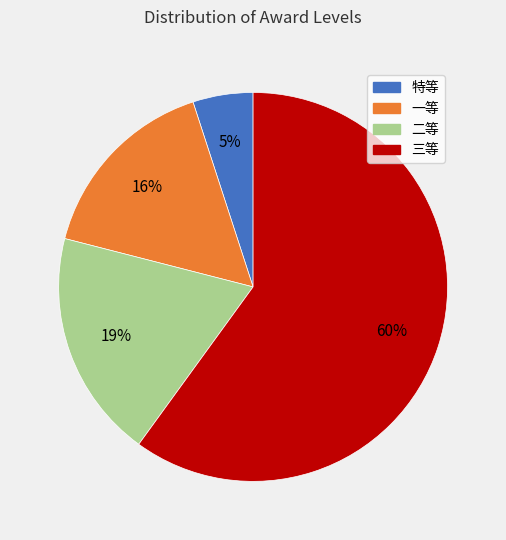

How many segments does this pie chart have?

4